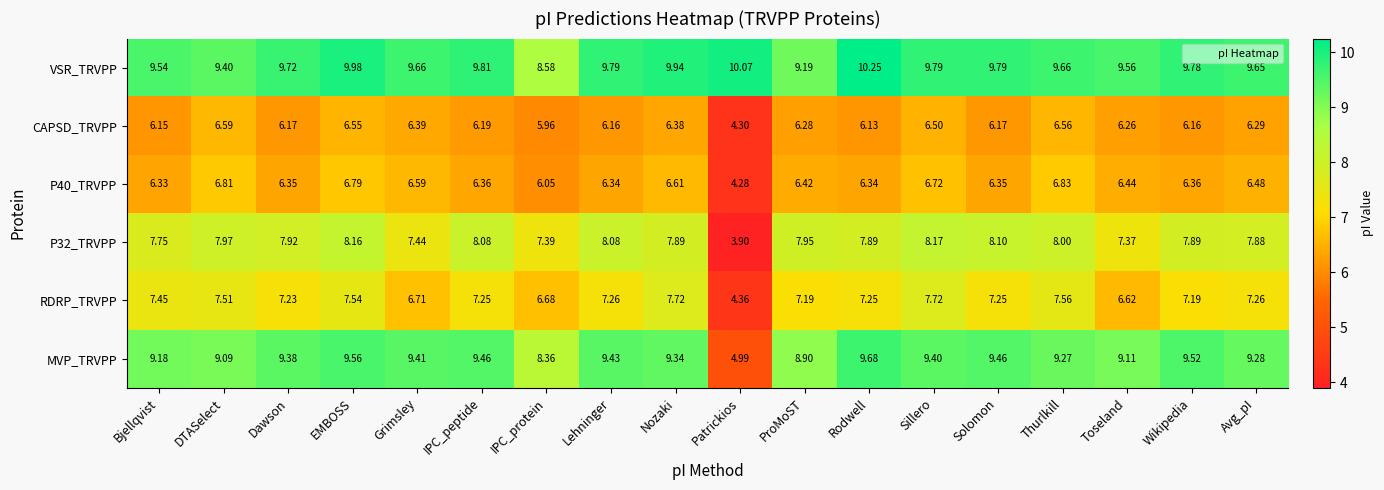

Between Nozaki and ProMoST, which series saw the biggest shift?

VSR_TRVPP